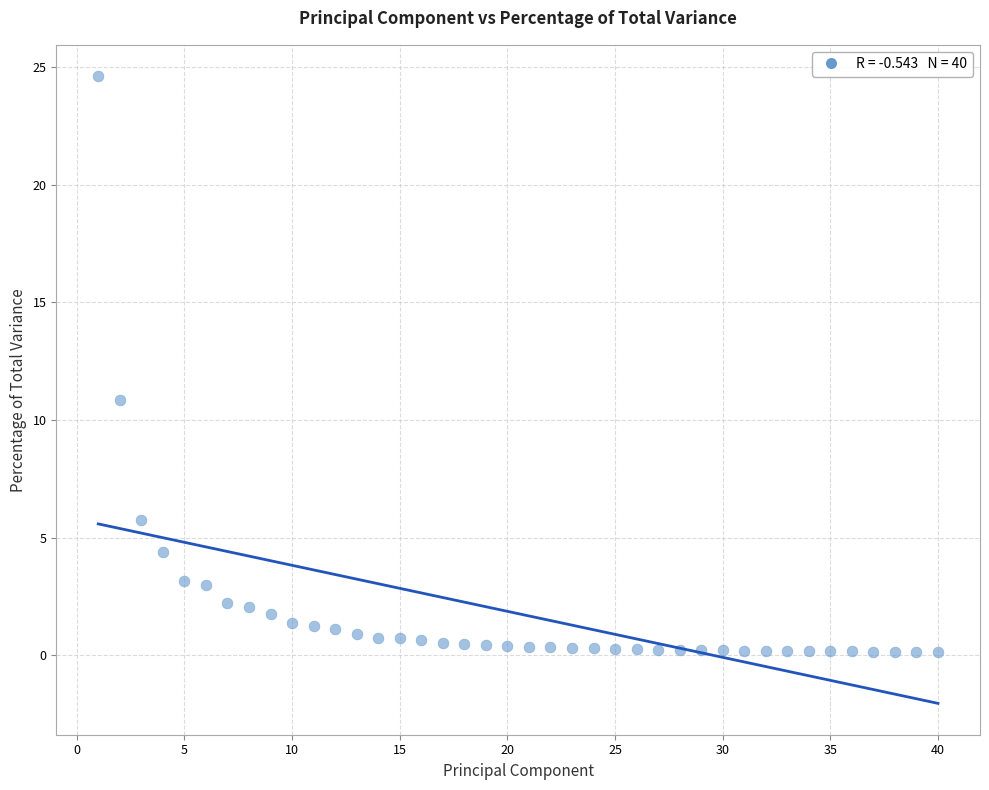

What Y value in the scatter plot is closest to 12?

10.8